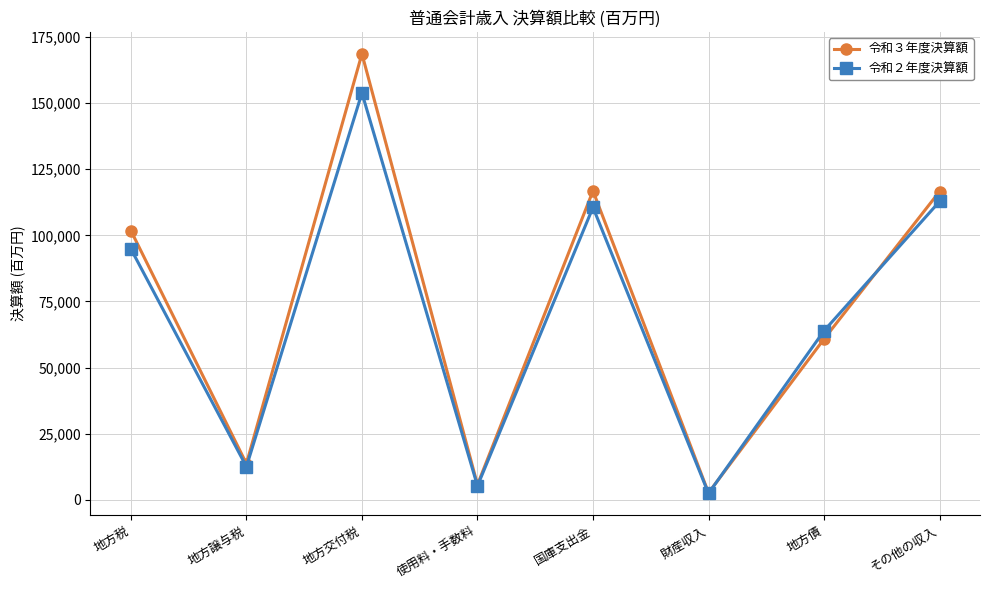

Rank the series by their maximum value, from lowest to highest.

令和２年度決算額, 令和３年度決算額